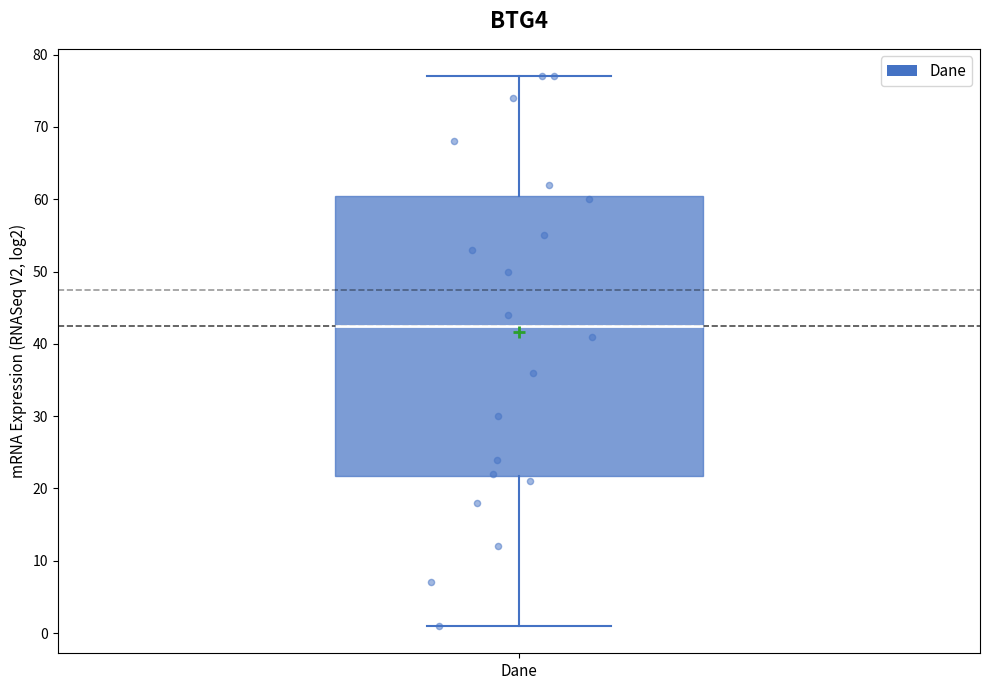

Read this box plot against the y-axis: the position of the median line, the range covered by the box, and the ends of both whiskers. The values are not printed on the chart, so give them approximately, as read against the axis.

median 43, box 22 to 61, whiskers 1 to 77